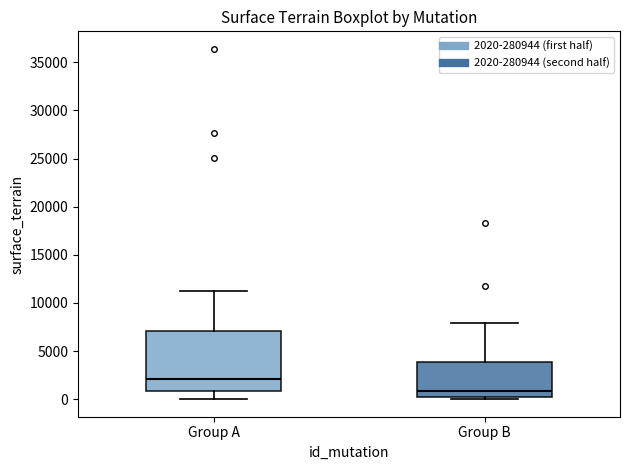

Reading left to right, read every box against the y-axis: the position of its median line, the range the box covers, and the ends of its whiskers. The values are not printed on the chart, so give them approximately, as read against the axis.

Group A: median 2000, box 1000 to 7000, whiskers 0 to 11500
Group B: median 1000, box 0 to 4000, whiskers 0 (just below the box's lower edge) to 8000